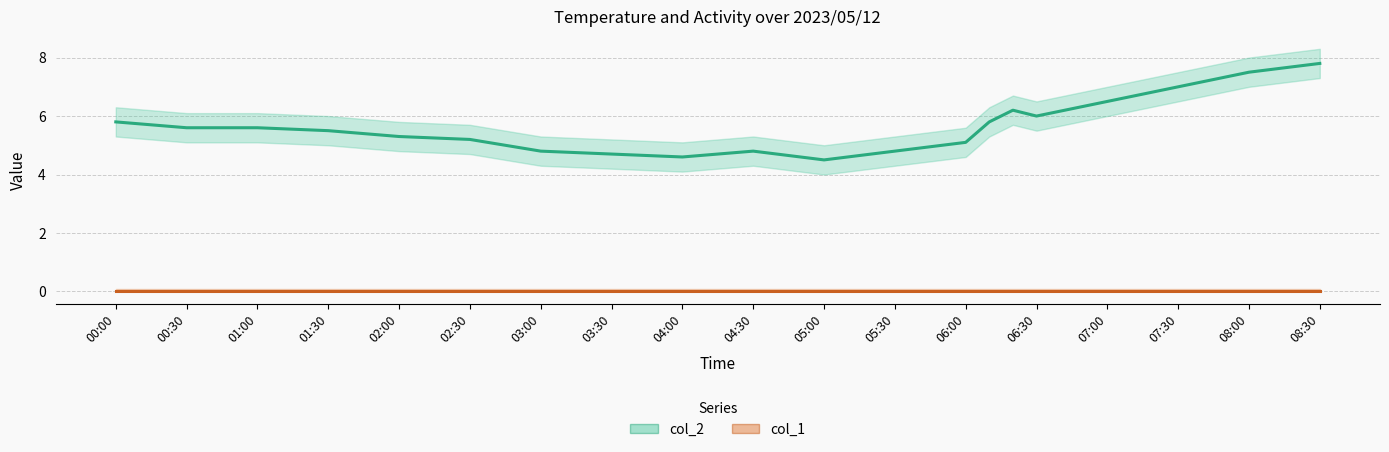

Is this an area chart (filled region under the line)?

No